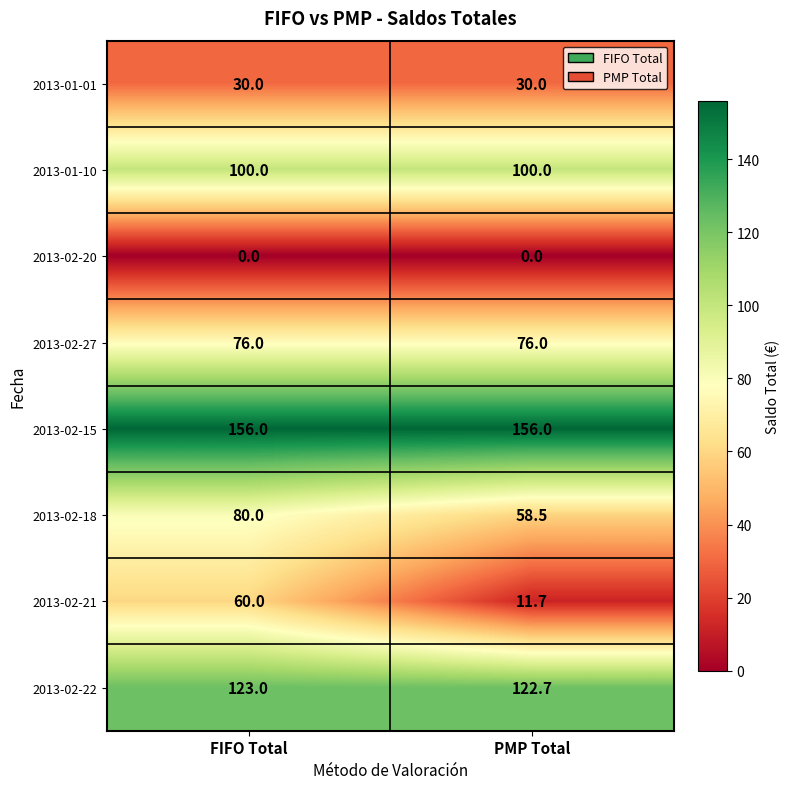

What is the total value across all series at PMP Total?

554.9